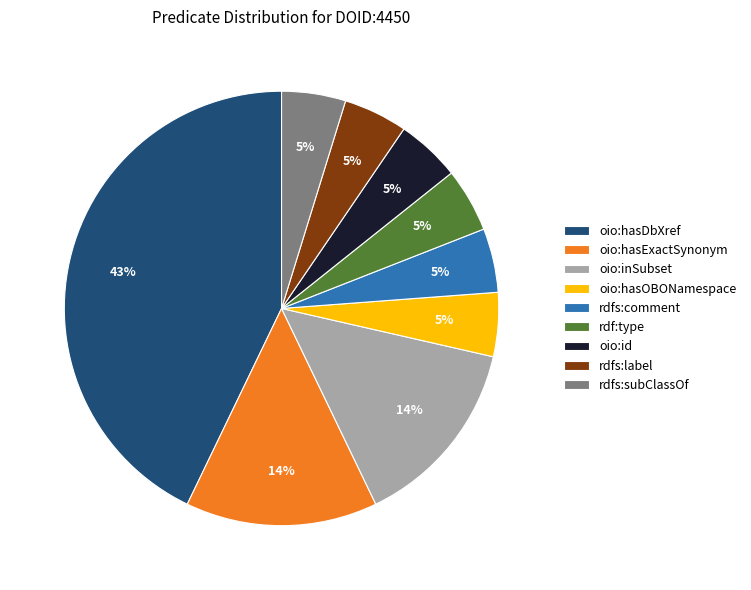

Is there a majority slice in this chart?

No